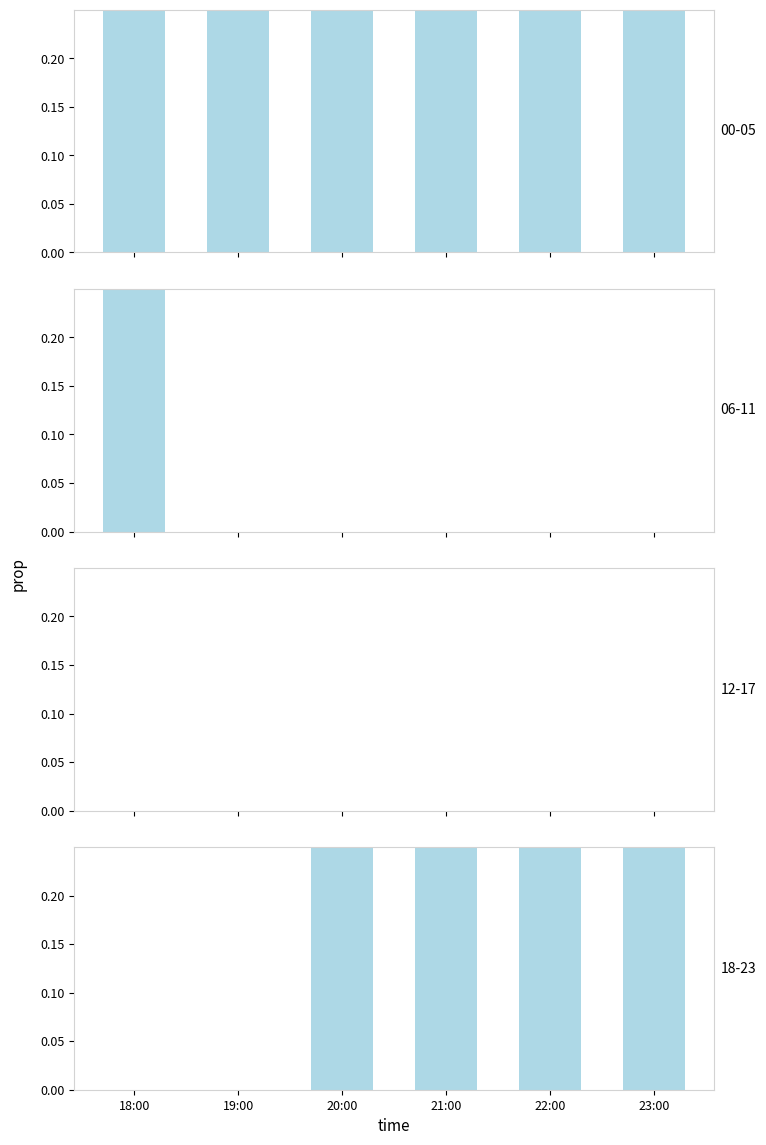

What is the change in value from 18:00 to 22:00?

+1